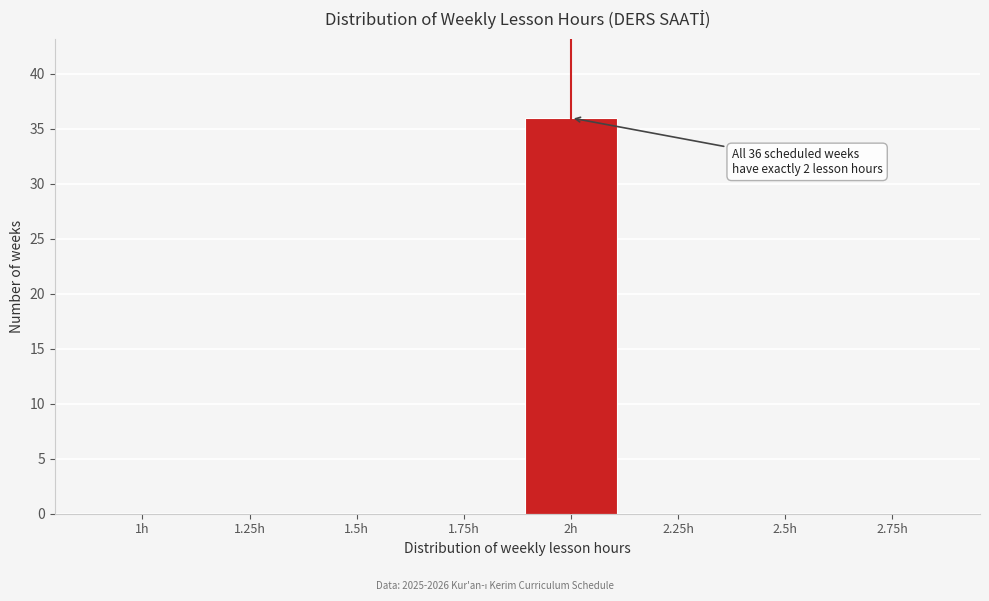

What is the sum of all values?

36